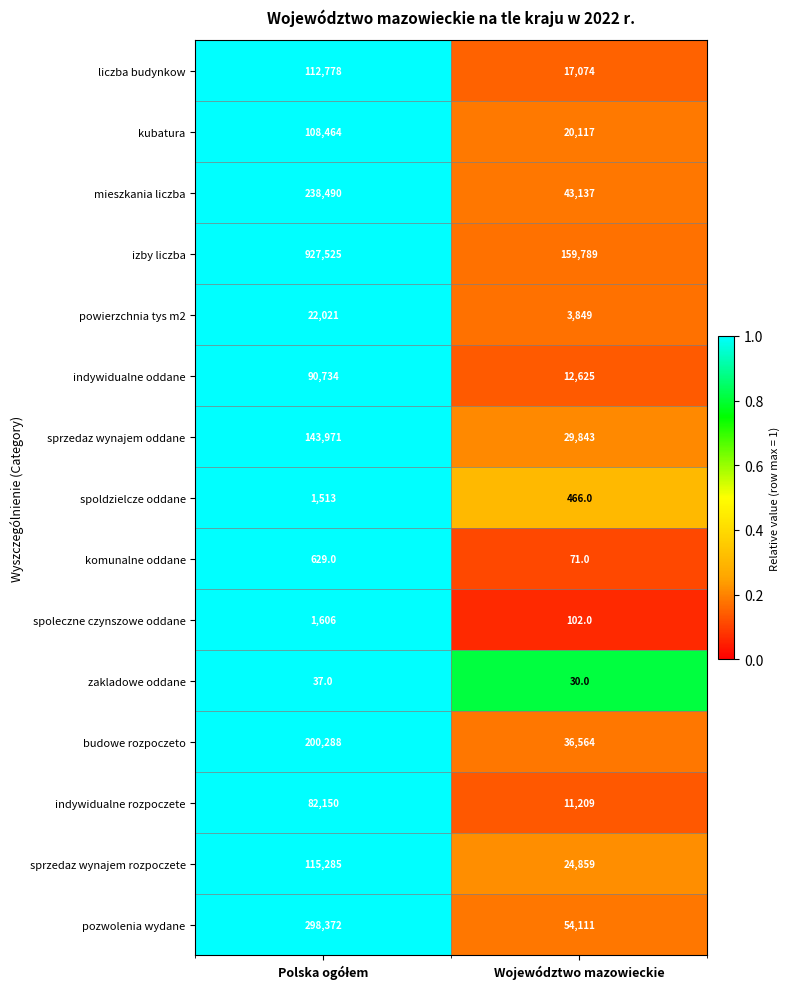

What is the sum of all budowe rozpoczeto values?

236852